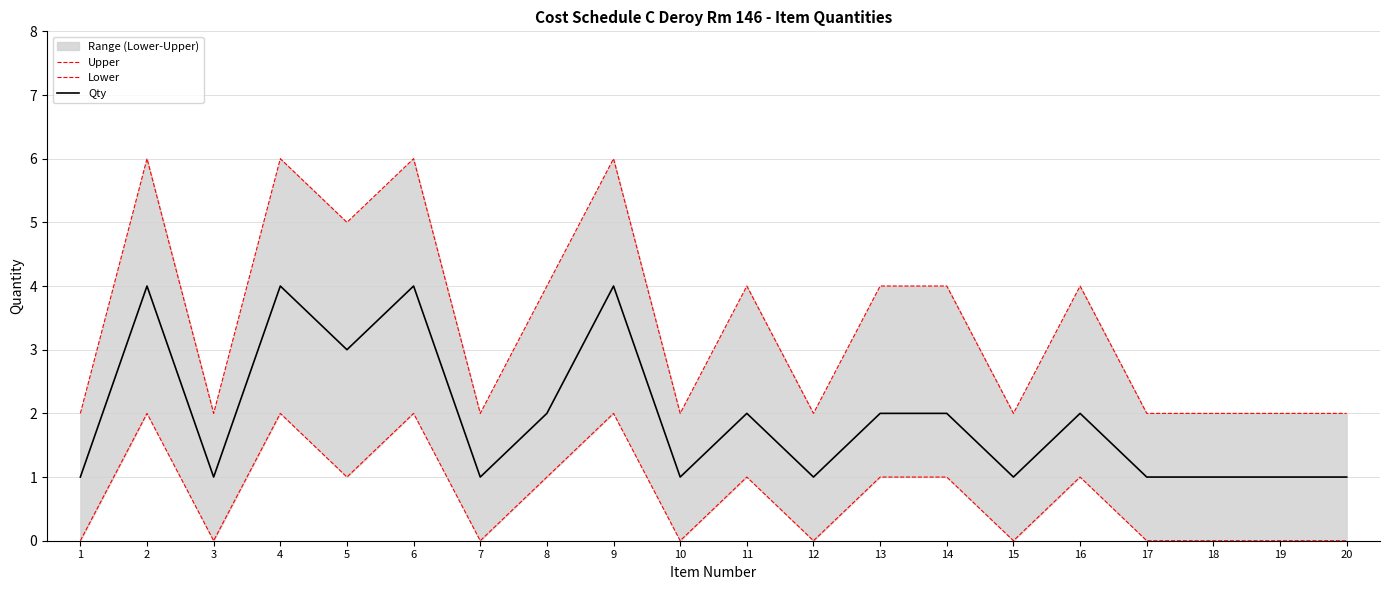

How many values in Lower are above zero?

10